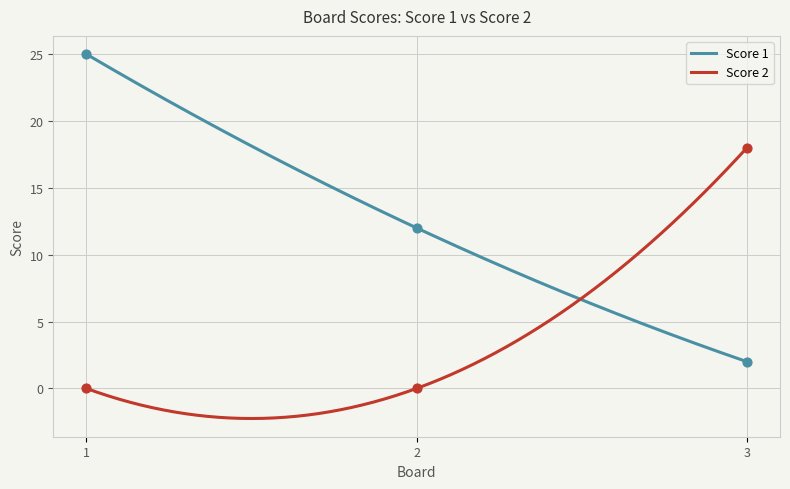

What is the total value across all series at 2?

12